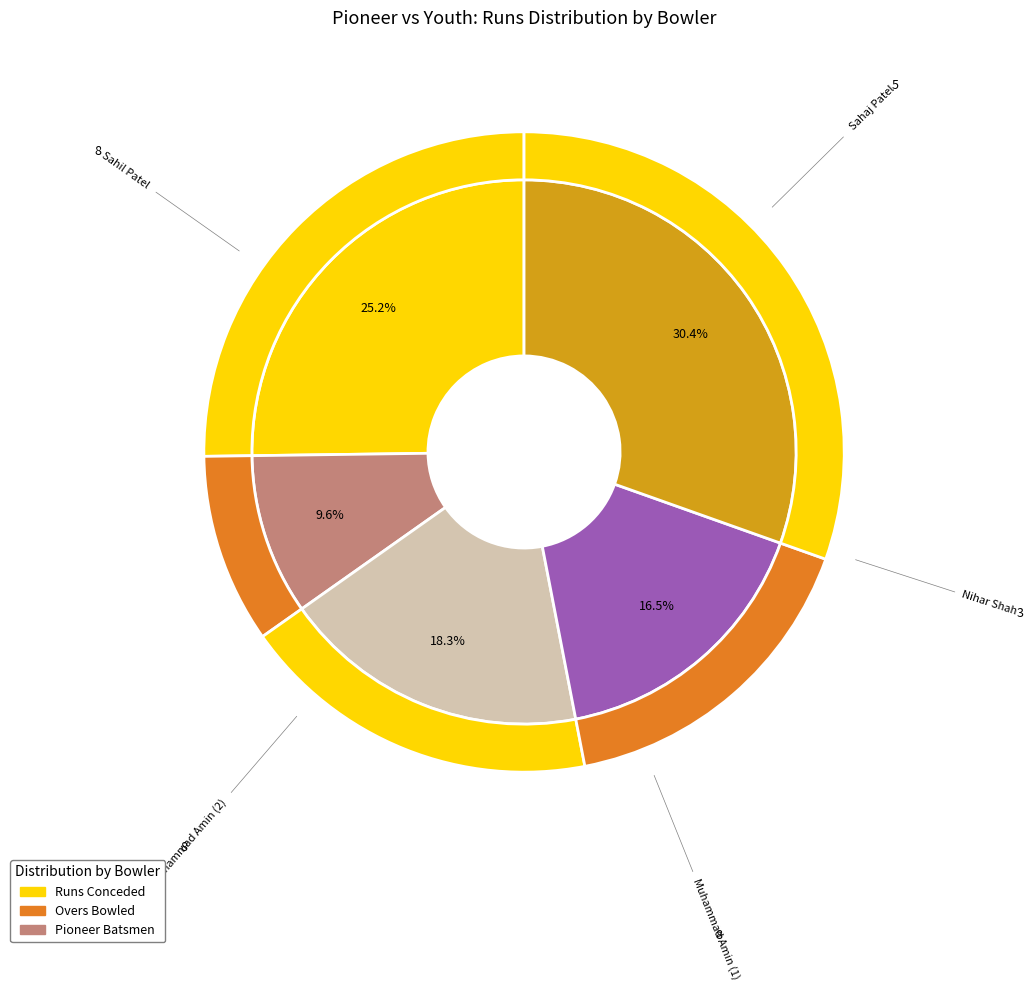

Is there a majority slice in this chart?

No